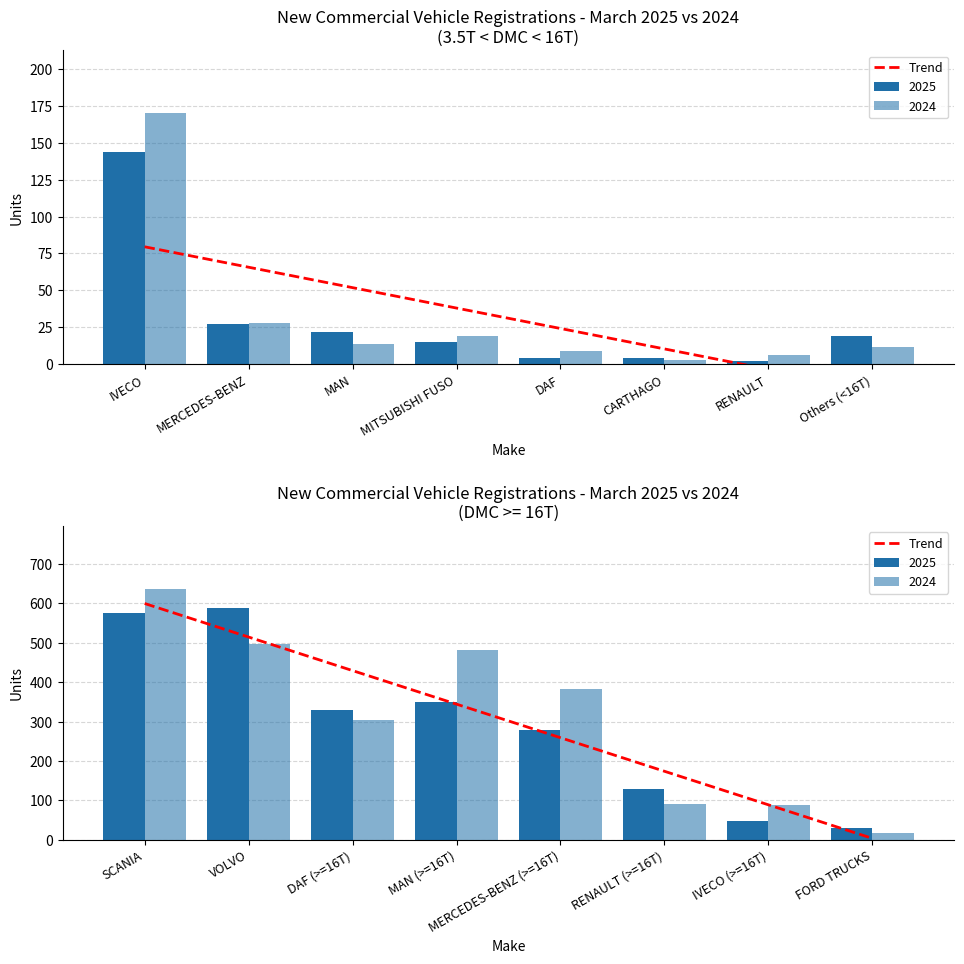

What position from the left is CARTHAGO?

6